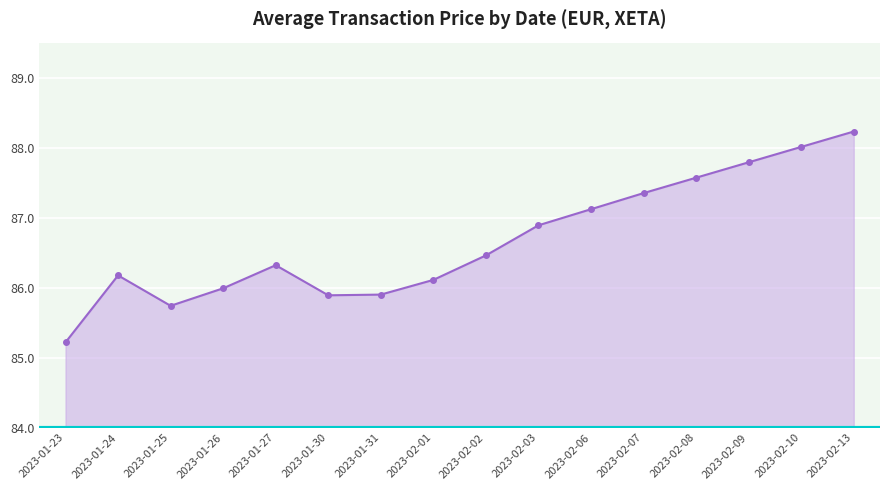

Does the chart display data point markers on the line(s)?

Yes